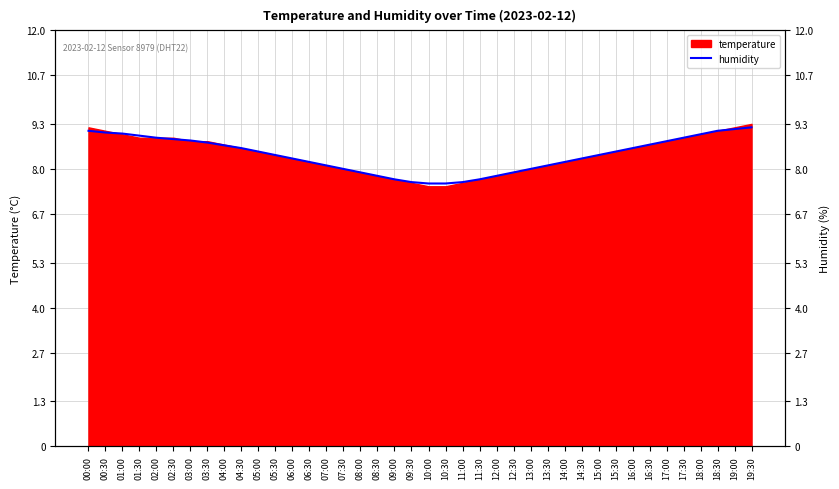

Is it true that the value at 17:00 is 5.4?

False